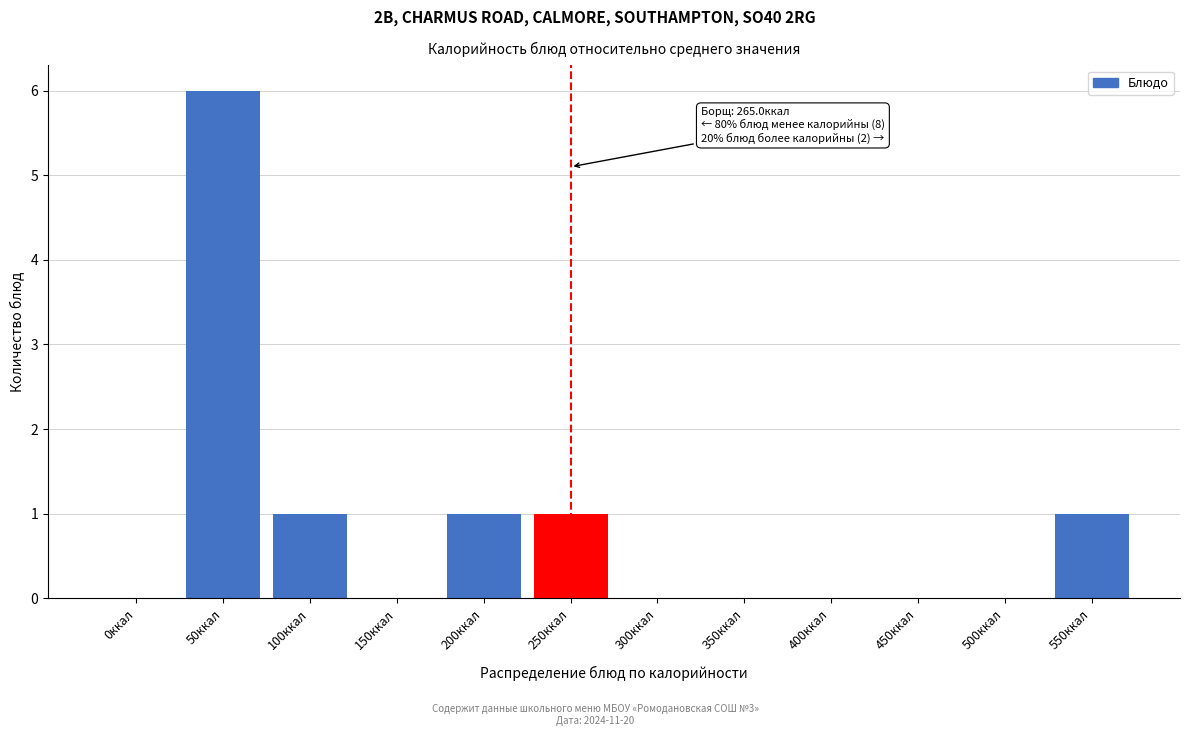

Reading right to left, extract all data points from this chart.

550ккал=1	500ккал=0	450ккал=0	400ккал=0	350ккал=0	300ккал=0	250ккал=1	200ккал=1	150ккал=0	100ккал=1	50ккал=6	0ккал=0